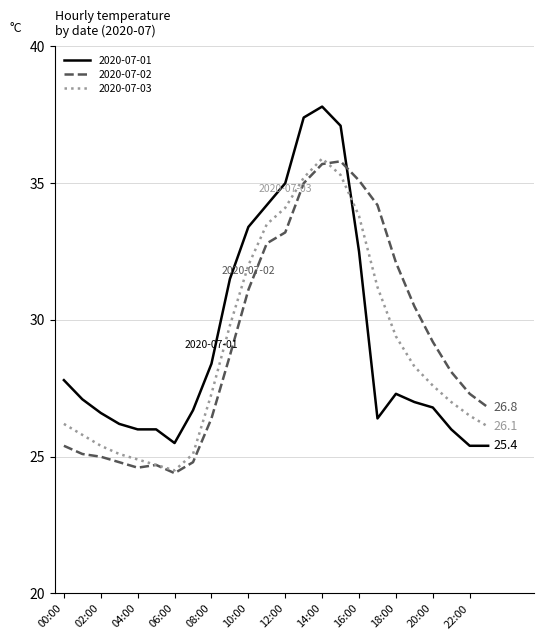

What is the maximum value shown in the chart?

37.8